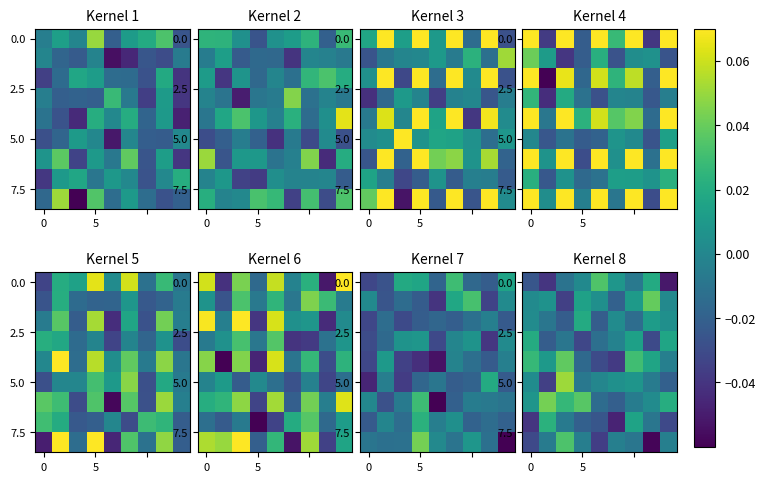

Which label corresponds to the smallest value in the chart?

7